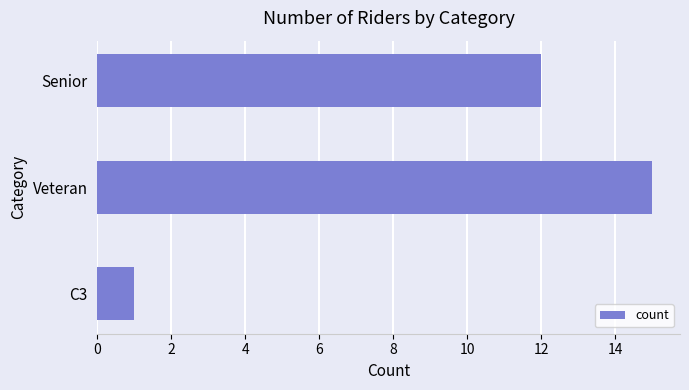

What is the difference between the second highest and minimum values?

11